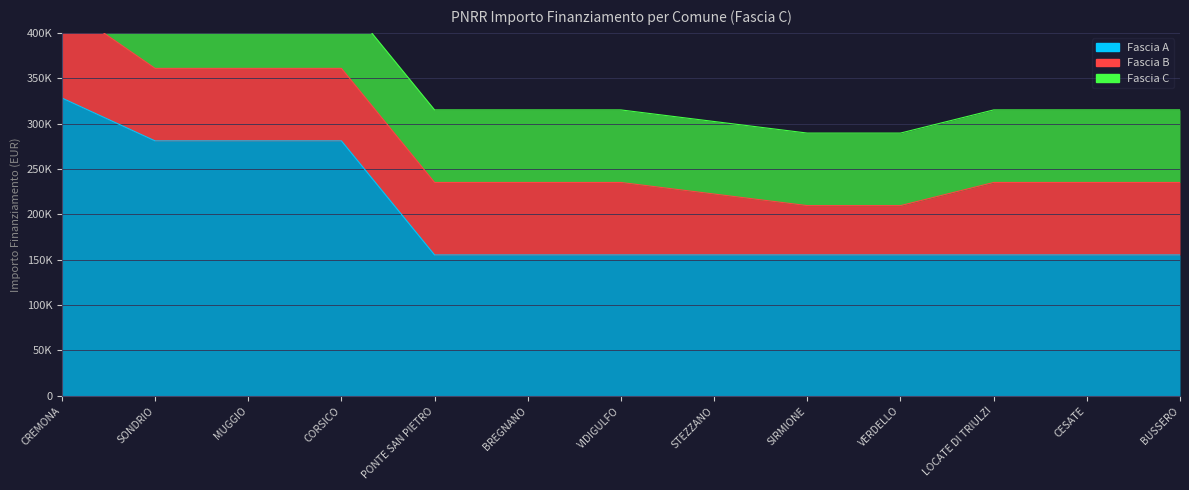

At how many categories does at least one series exceed 152412?

13